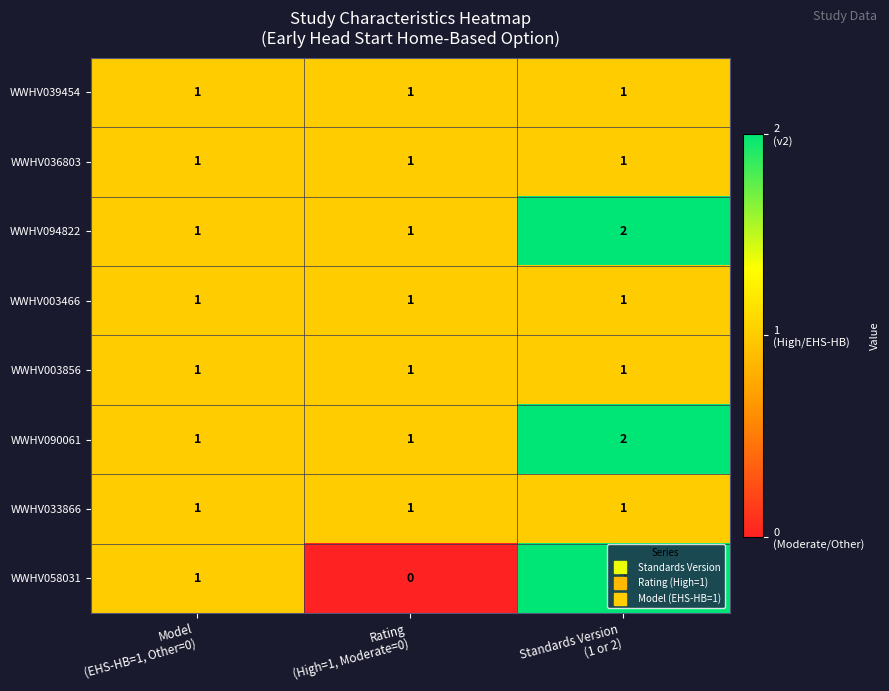

How many WWHV094822 values are between 1 and 2?

3